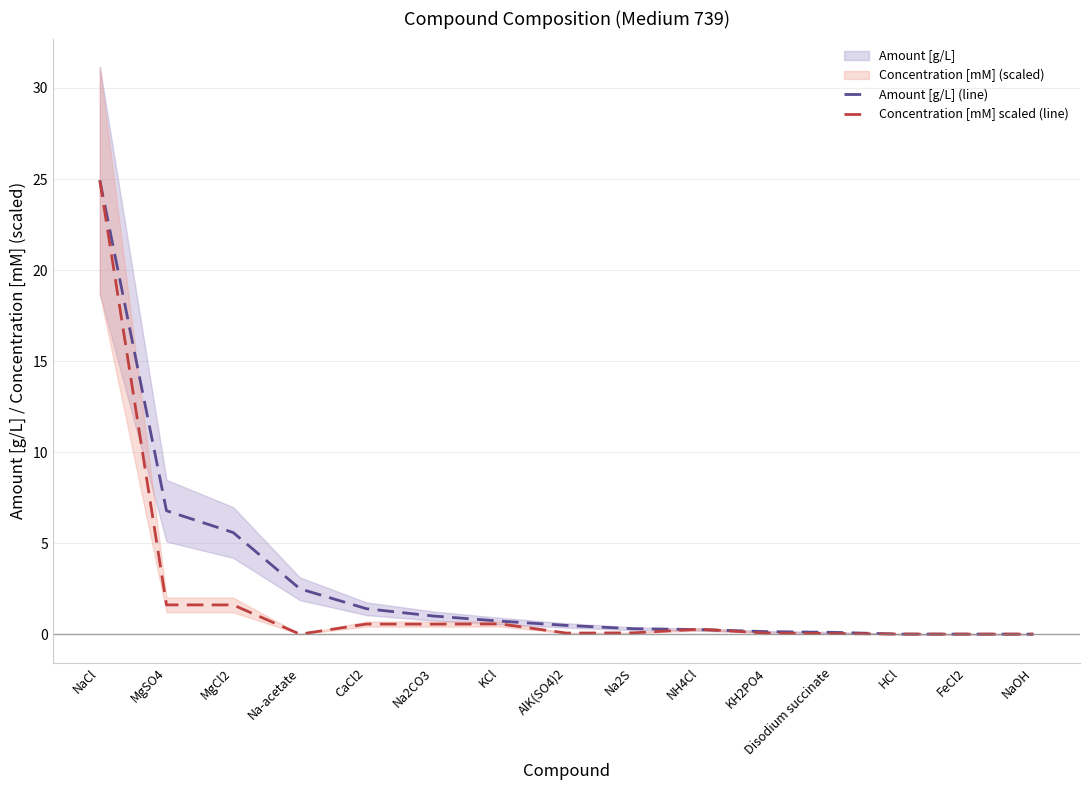

Reading right to left, transcribe all the data shown in this chart.

Amount [g/L] (line): 0.0	0.0	0.0	0.1	0.1	0.2	0.3	0.5	0.7	1.0	1.4	2.5	5.6	6.8	24.9
Concentration [mM] scaled (line): 0.0	0.0	0.0	0.0	0.1	0.3	0.1	0.1	0.6	0.5	0.6	0.0	1.6	1.6	24.9